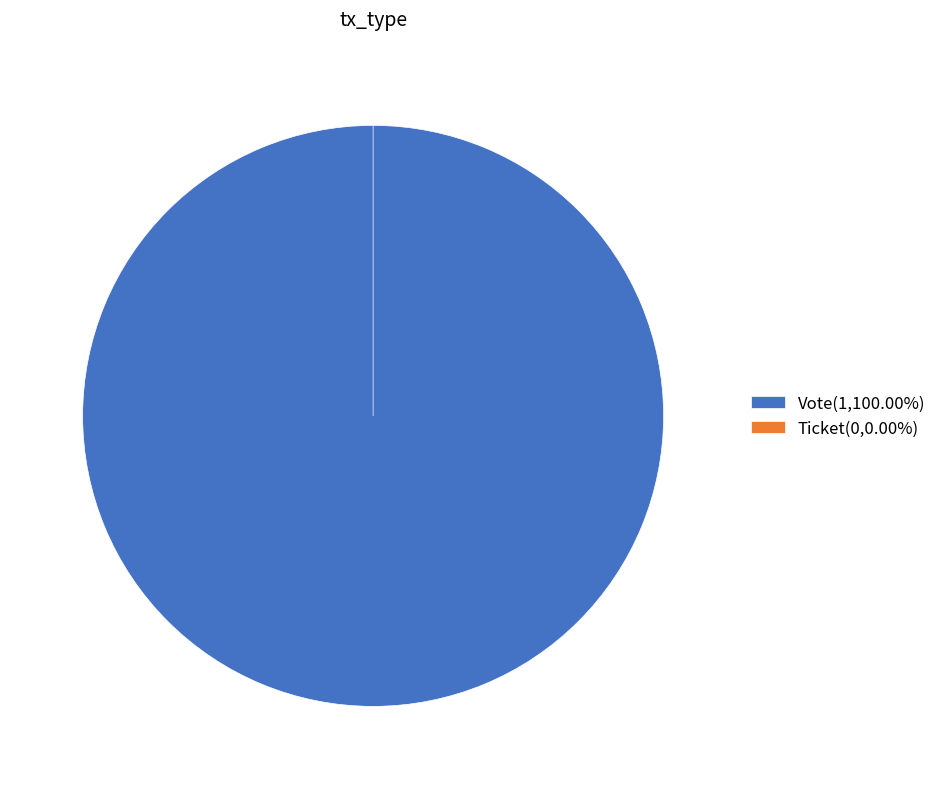

What is the majority slice?

Vote